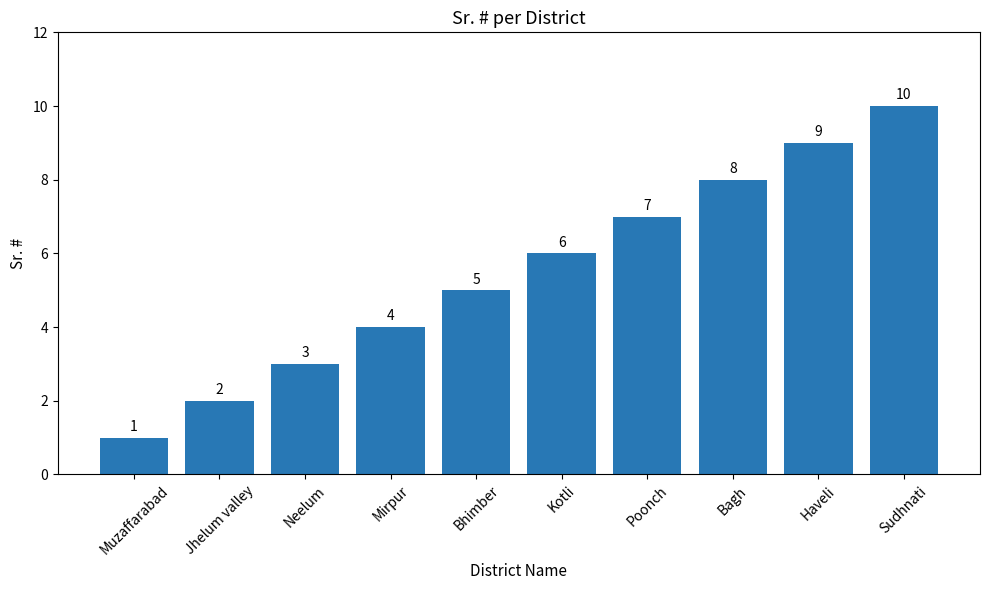

What position from the right is Bagh?

3